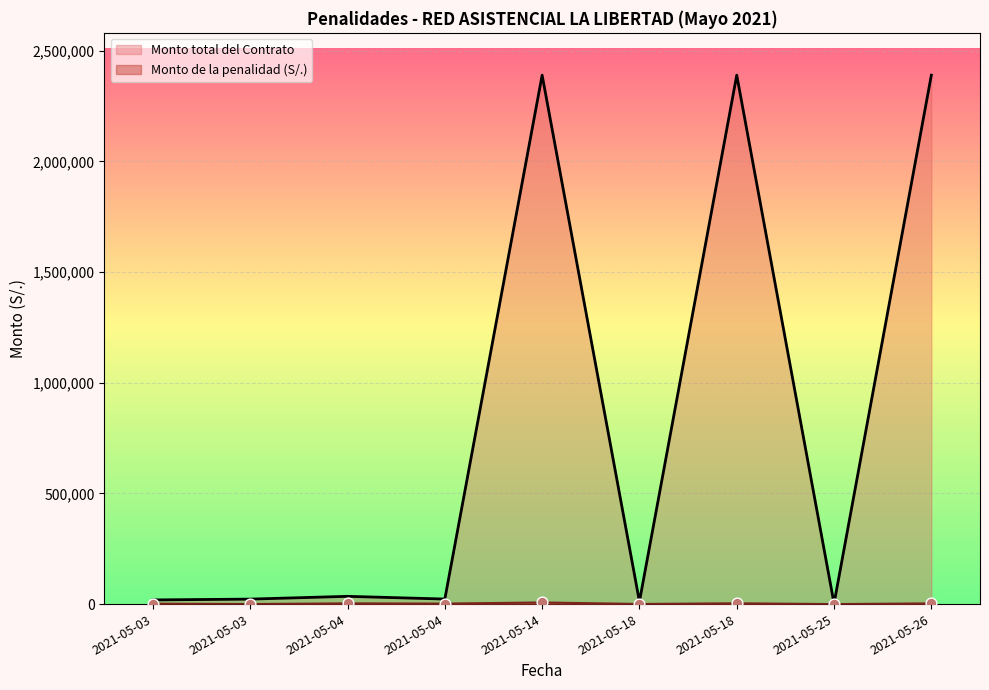

Which series reaches the maximum Y coordinate?

Monto total del Contrato